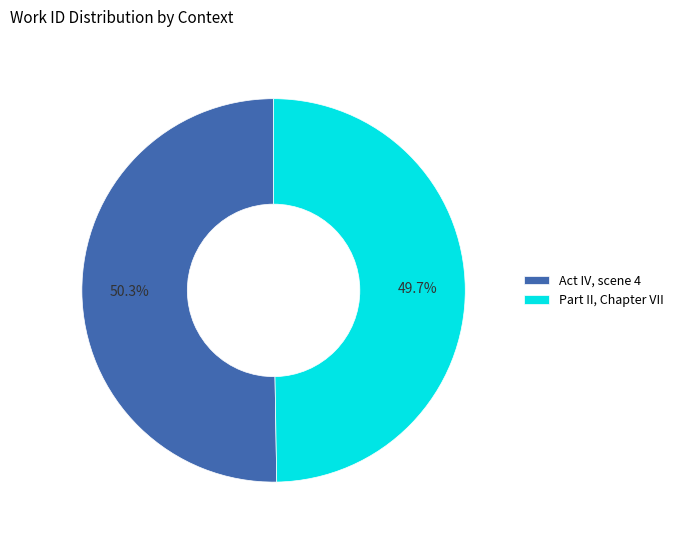

To the nearest percent, what is the difference between the largest and smallest slice percentages?

1%